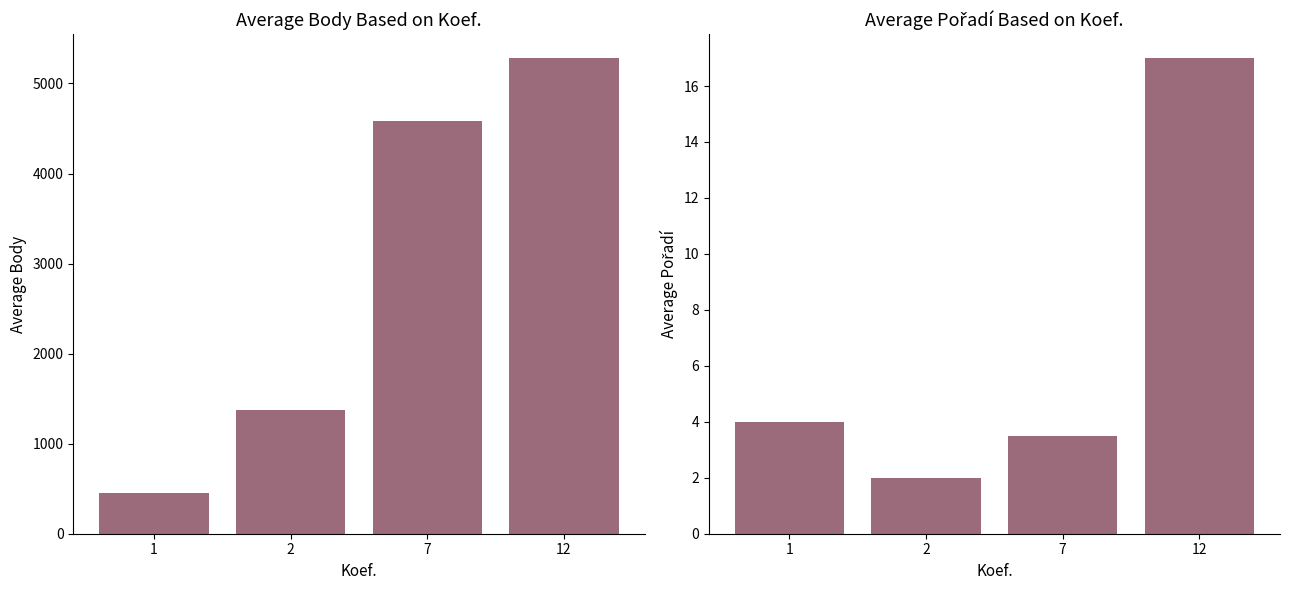

What is the value of the Pořadí bar at the 1st from the left?

4.0